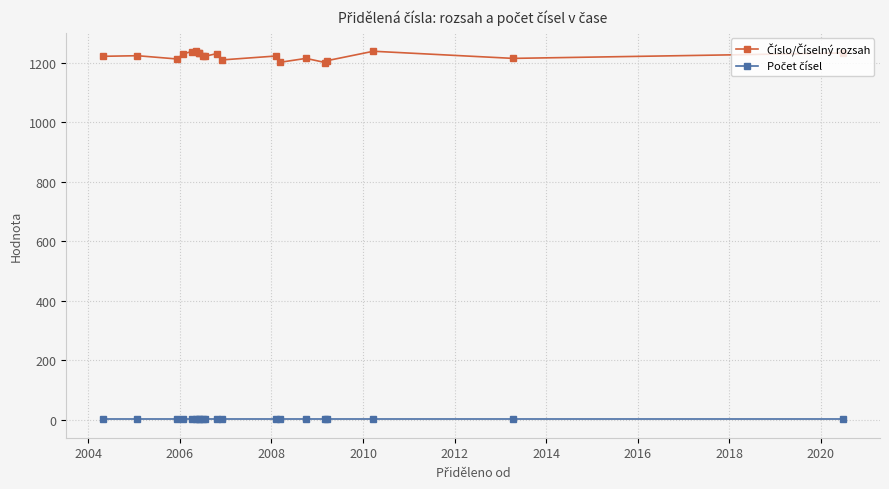

What is the total value across all series at 2008?

1231